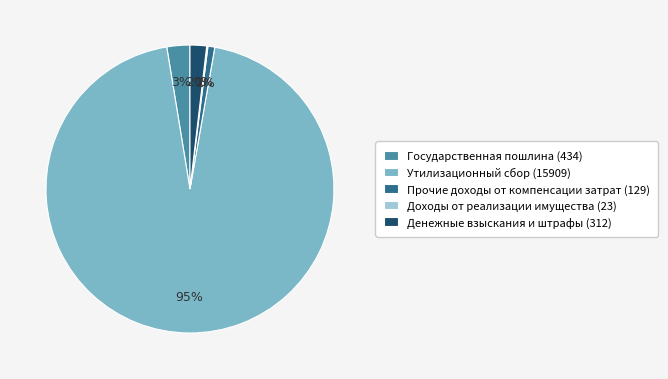

To the nearest percent, what is the average slice percentage?

20%